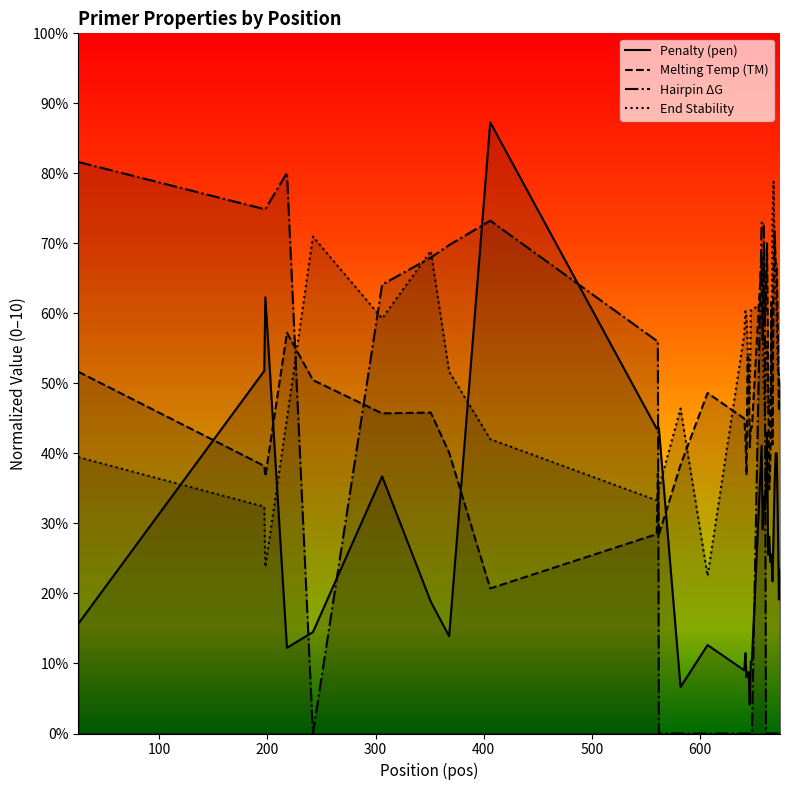

Does the chart display data point markers on the line(s)?

No